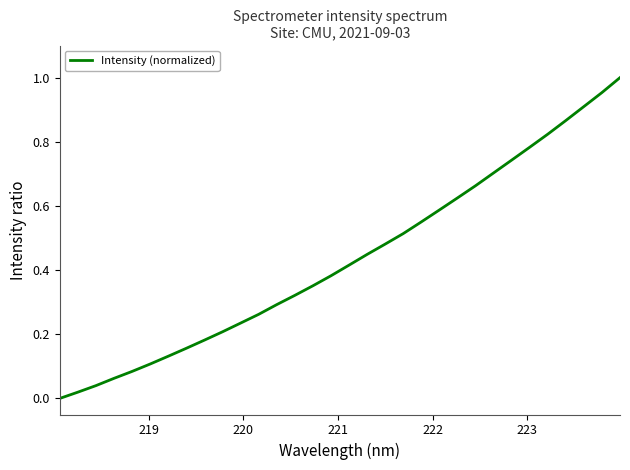

How many lines are shown in the chart?

1